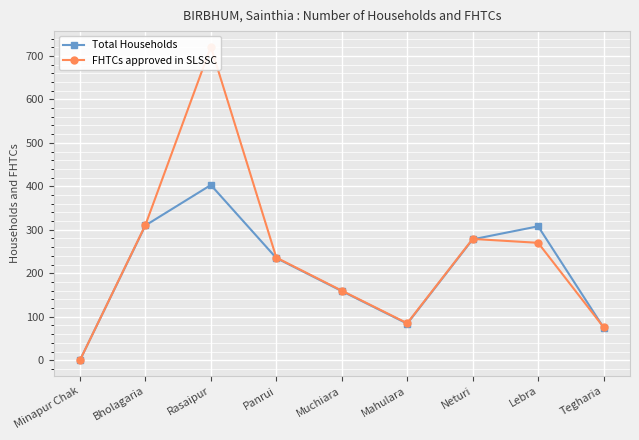

Which series has the largest total across all categories?

FHTCs approved in SLSSC